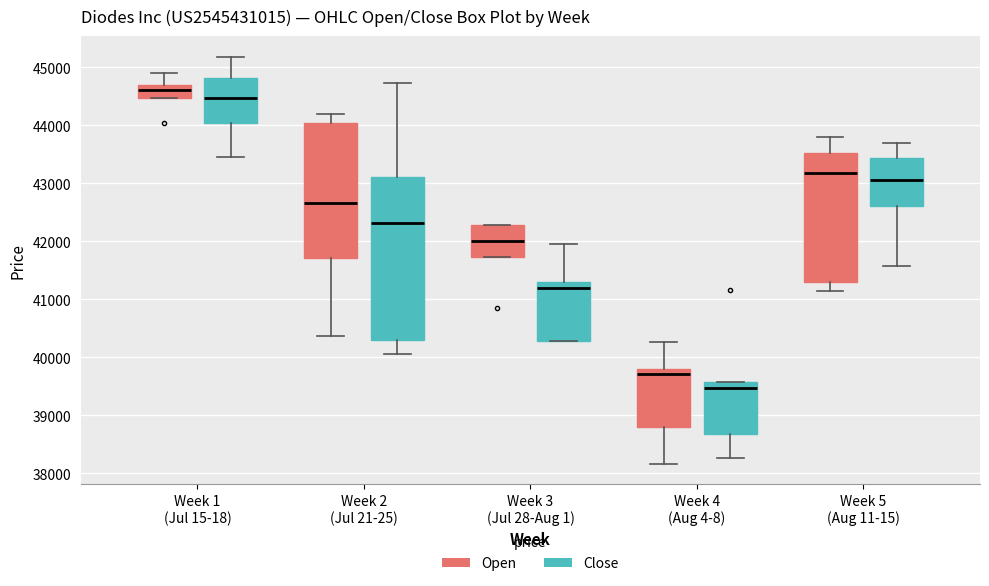

Where is the upper edge of the box for Week 3 (Jul 28-Aug 1) (Close) on the y-axis? The values are not printed on the chart, so give them approximately, as read against the axis.

41300